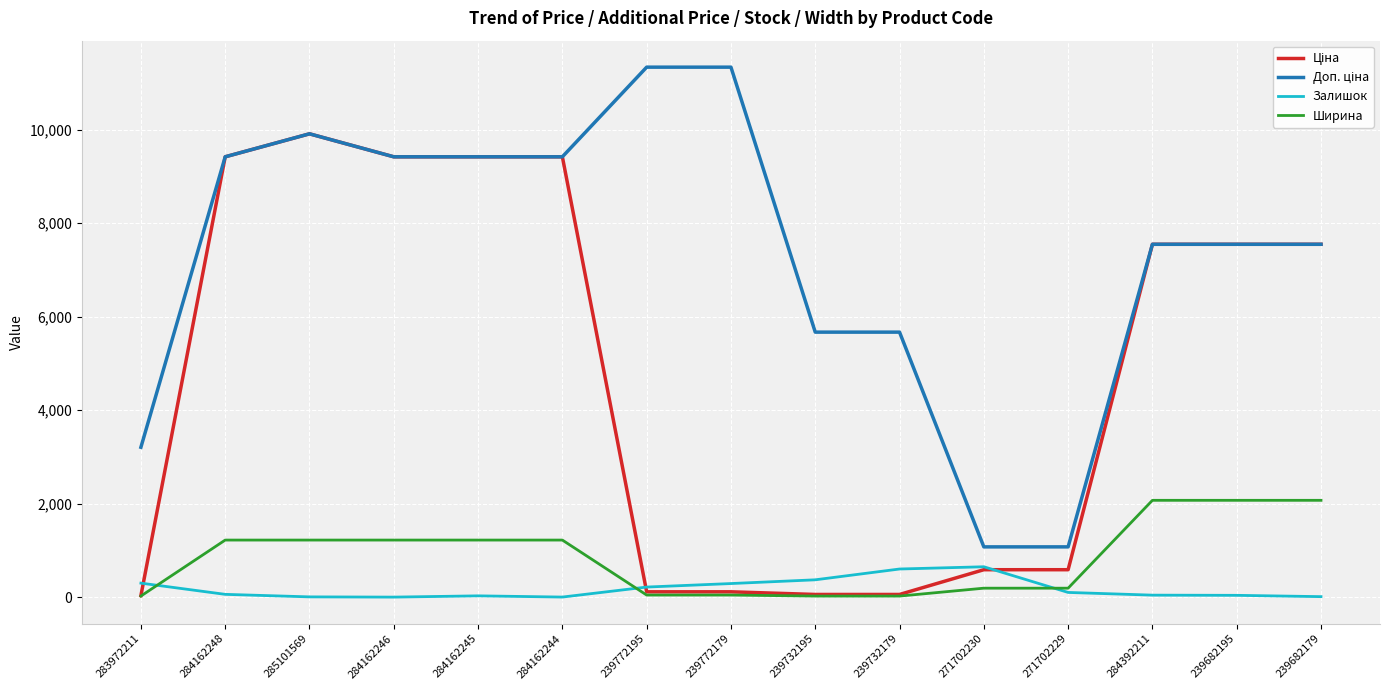

Does the chart display data point markers on the line(s)?

No